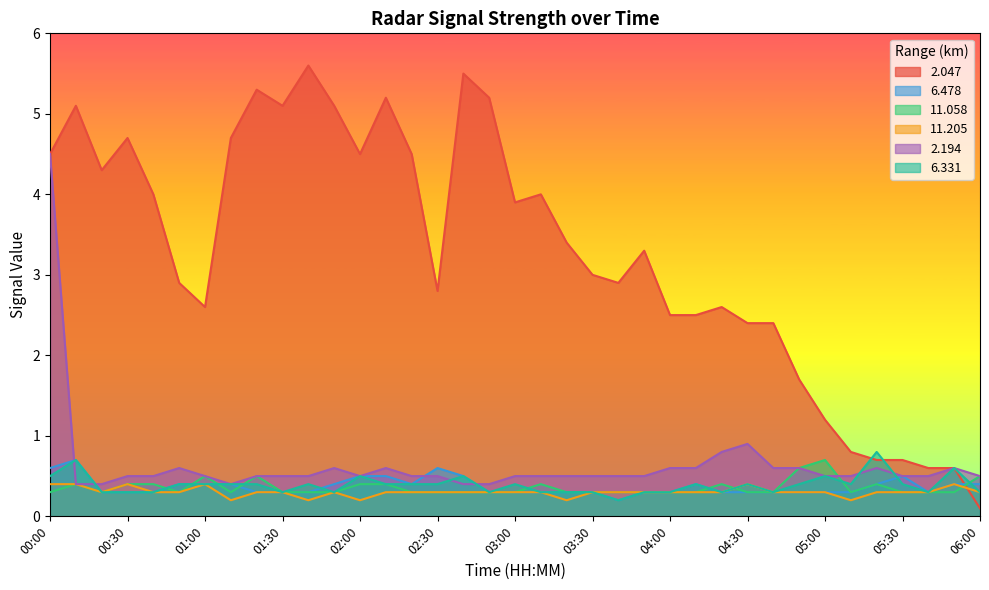

At which category does 2.194 reach its first local valley?

01:10